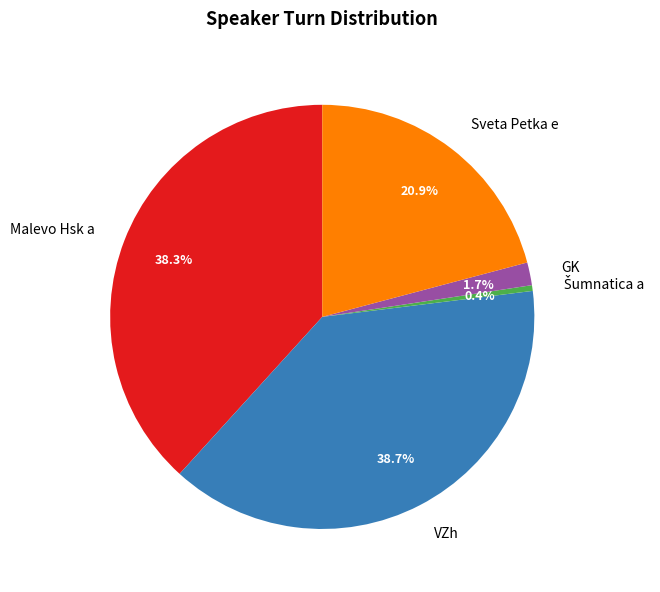

To the nearest percent, what is the difference between the largest and smallest slice percentages?

38%